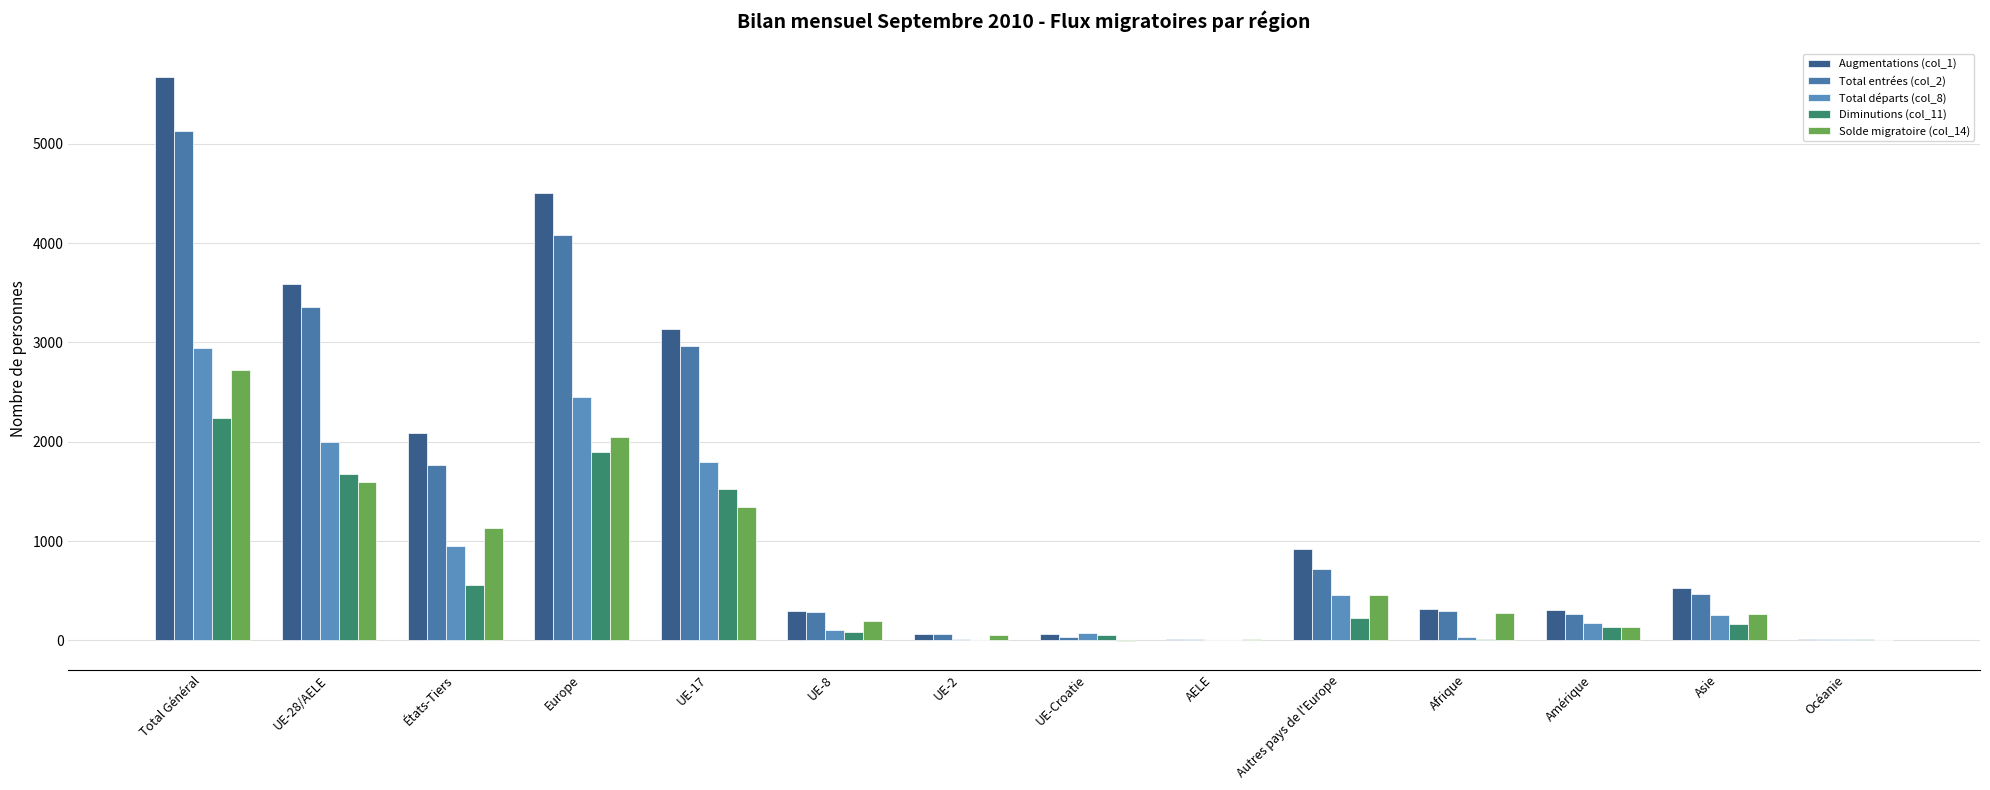

What position from the left is Total Général?

1